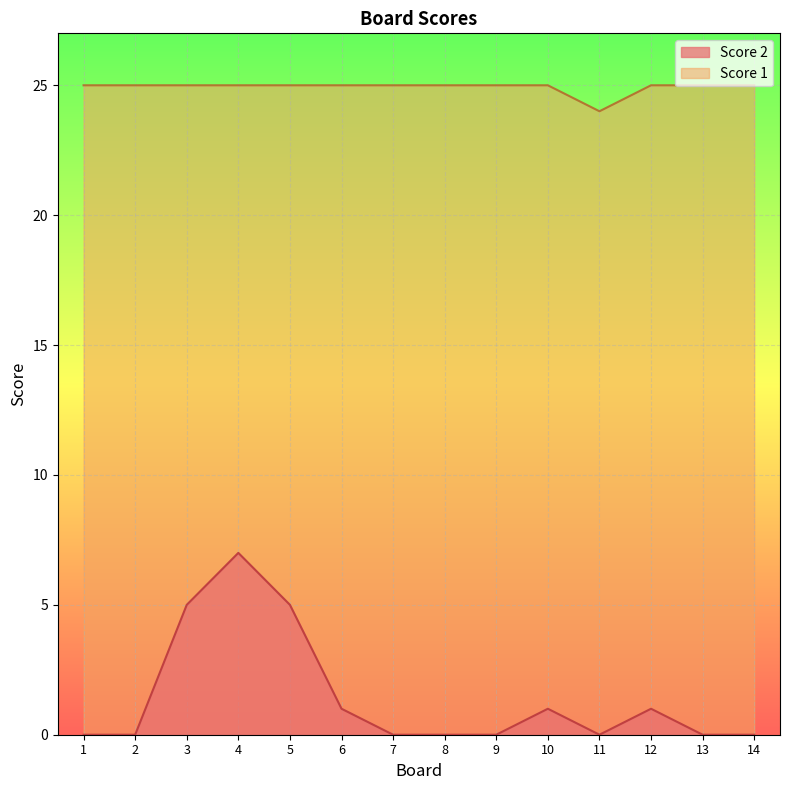

Which series has the largest total across all categories?

Score 1